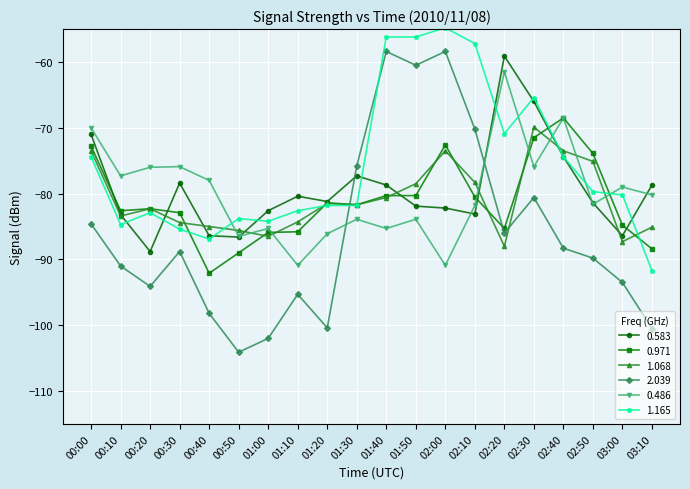

Between which two adjacent categories do 0.971 and 2.039 first intersect?

01:20 and 01:30